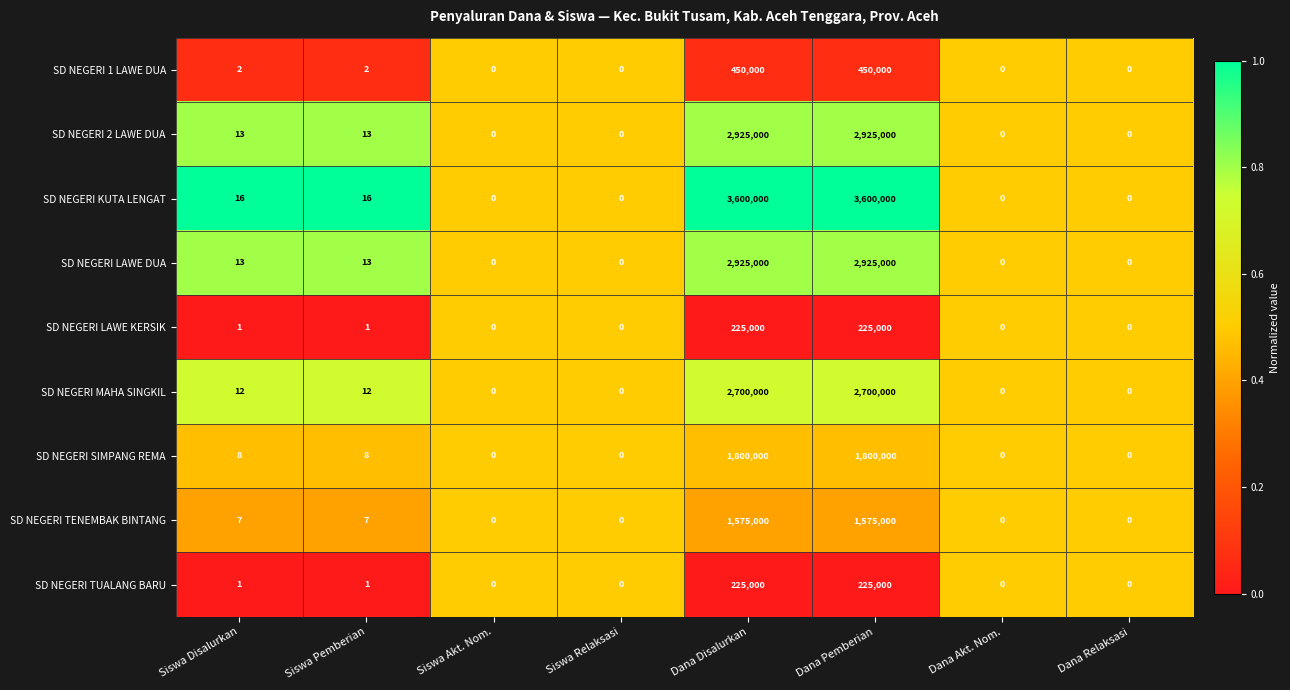

What is the total value across all series at Siswa Disalurkan?

73